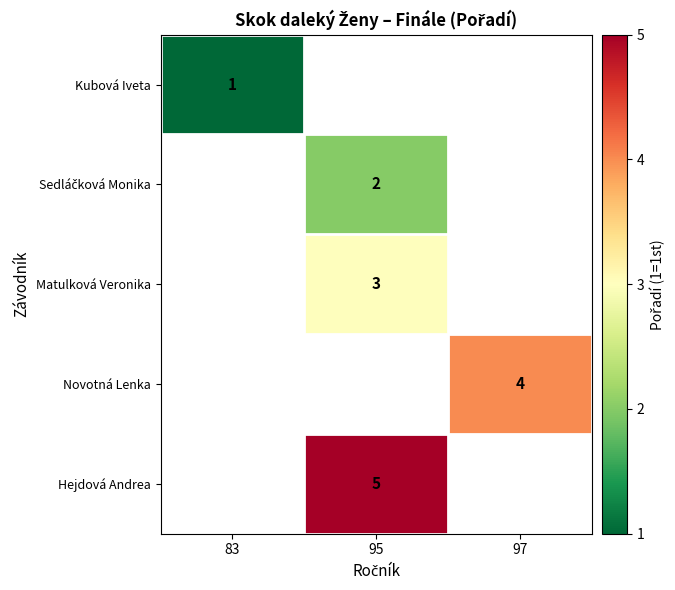

The Kubová Iveta series shows 1 at 83. True or false?

True